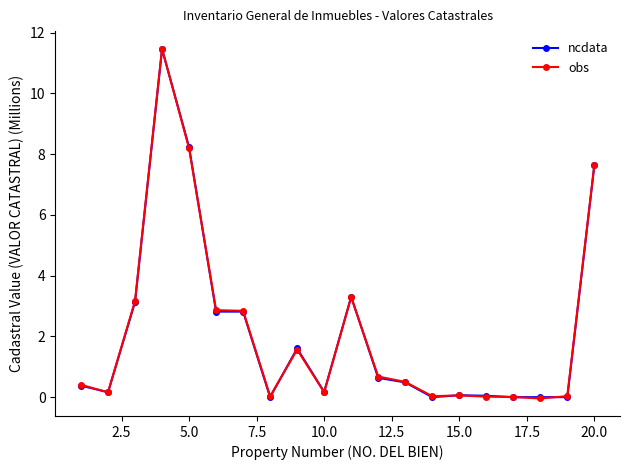

What is the maximum value shown in the chart?

11.5